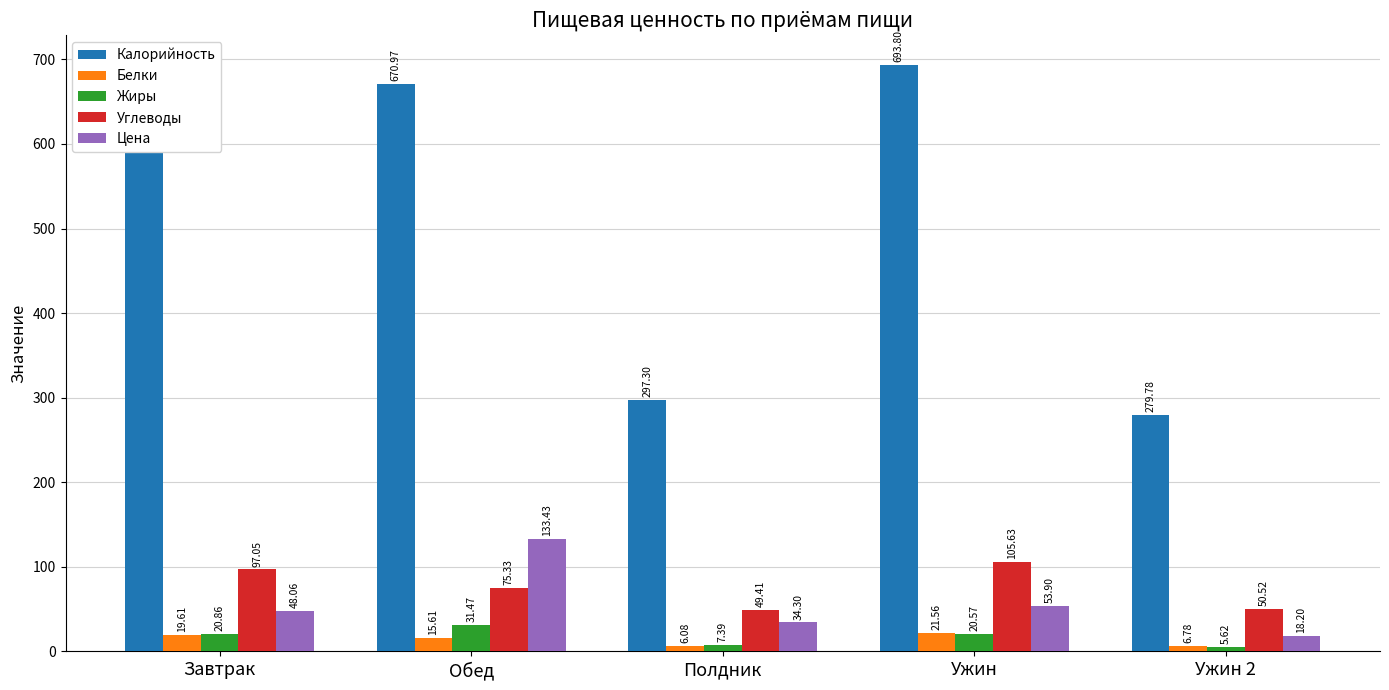

The Углеводы series shows 75.3 at Обед. True or false?

True